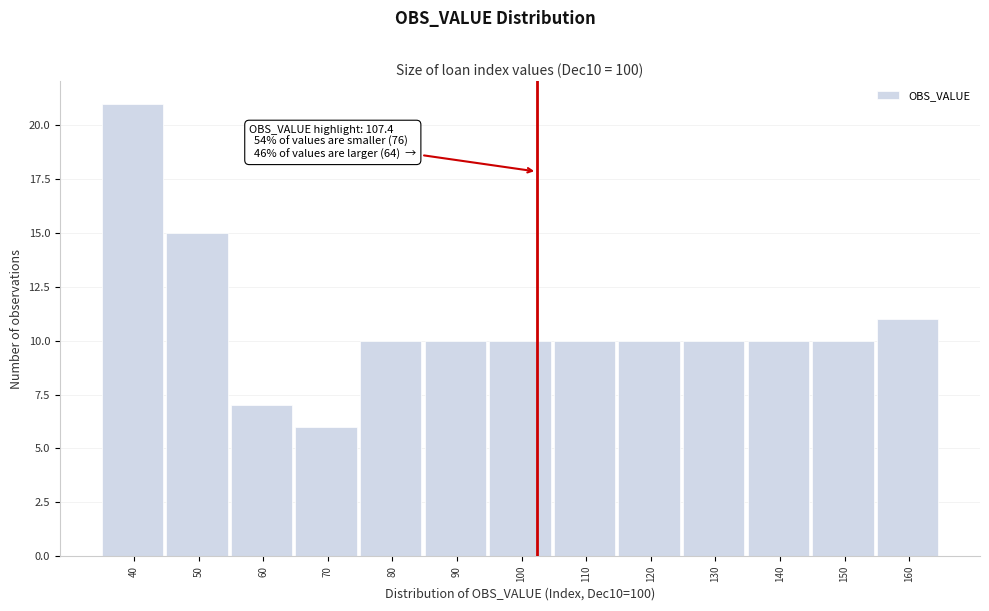

Reading right to left, list all the values displayed in this chart.

11	10	10	10	10	10	10	10	10	6	7	15	21